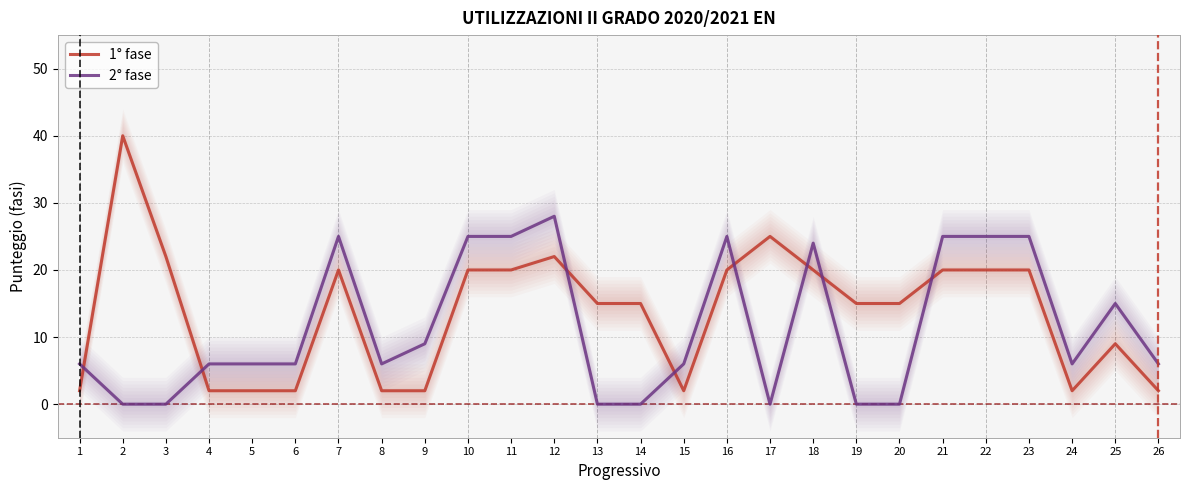

What is the greatest value displayed?

40